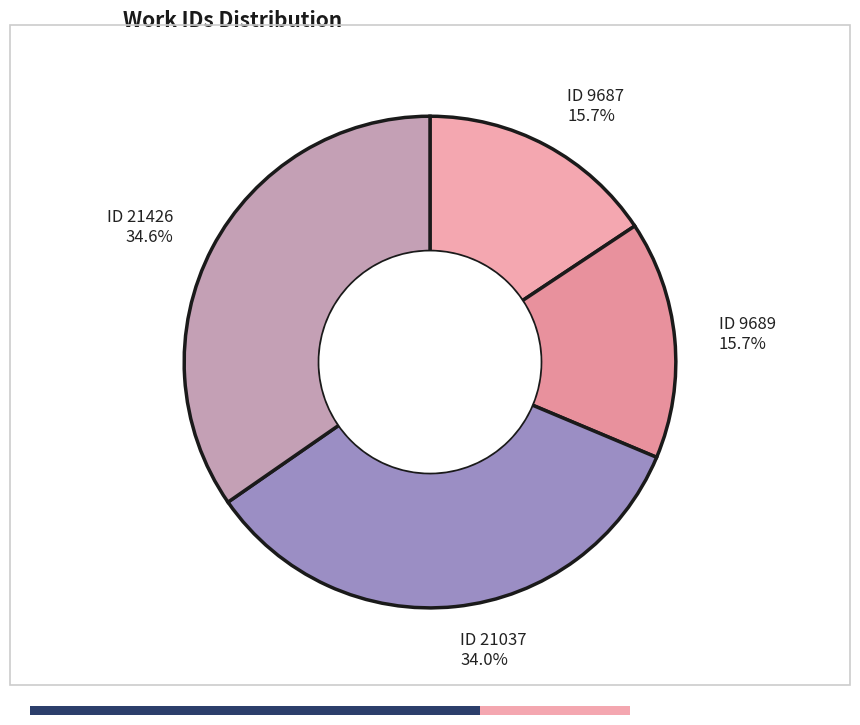

What is the ratio of the value at ID 9689 15.7% to the value at ID 21037 34.0%?

0.5